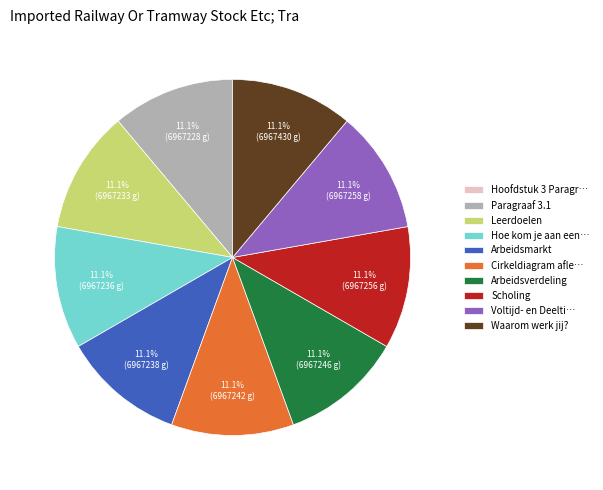

Do Cirkeldiagram afle… and Hoe kom je aan een… together represent more than half of the pie?

No